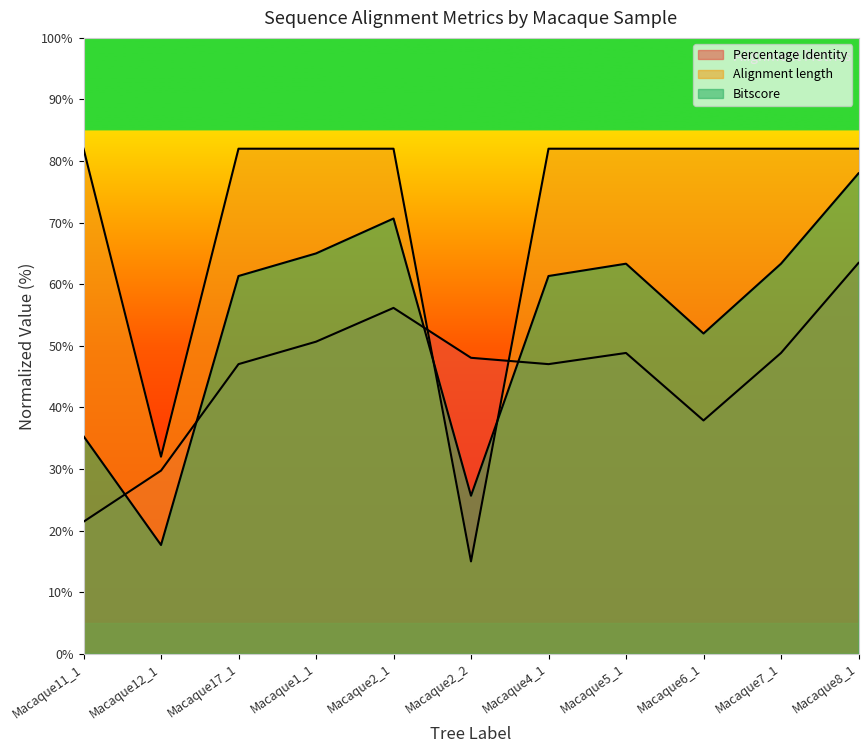

At which label does Alignment length reach its minimum?

Macaque2_2